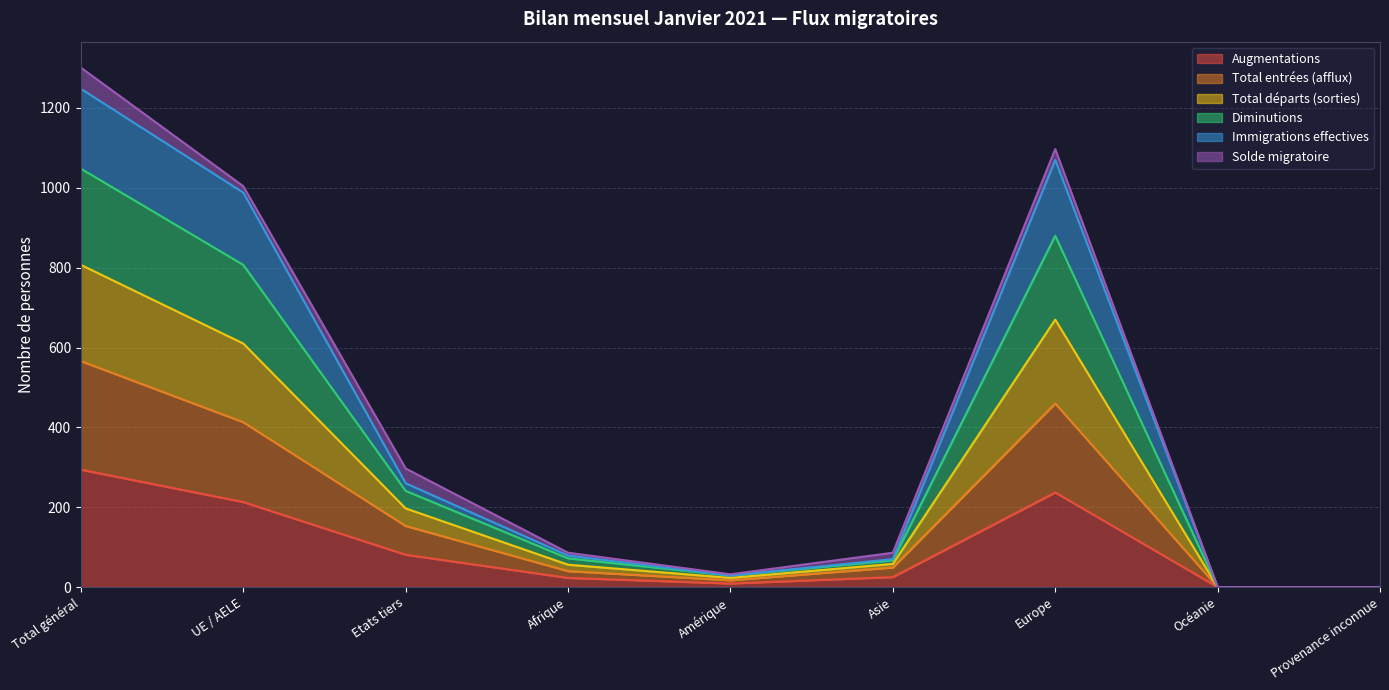

True or false: Immigrations effectives and Diminutions intersect in this chart.

False